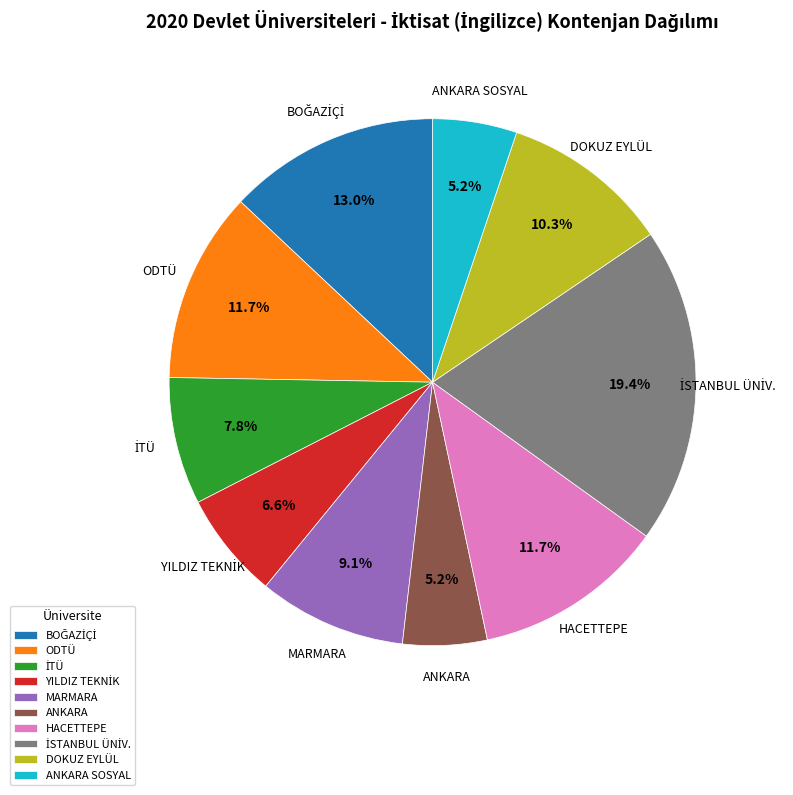

Does MARMARA represent more than half of the total?

No